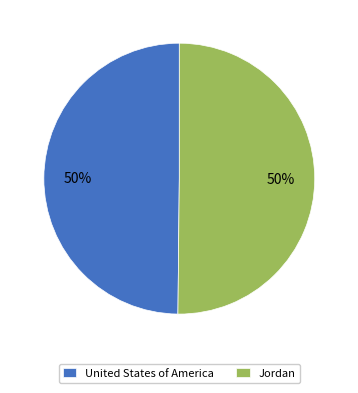

To the nearest percent, what is the combined percentage of United States of America and Jordan?

100%